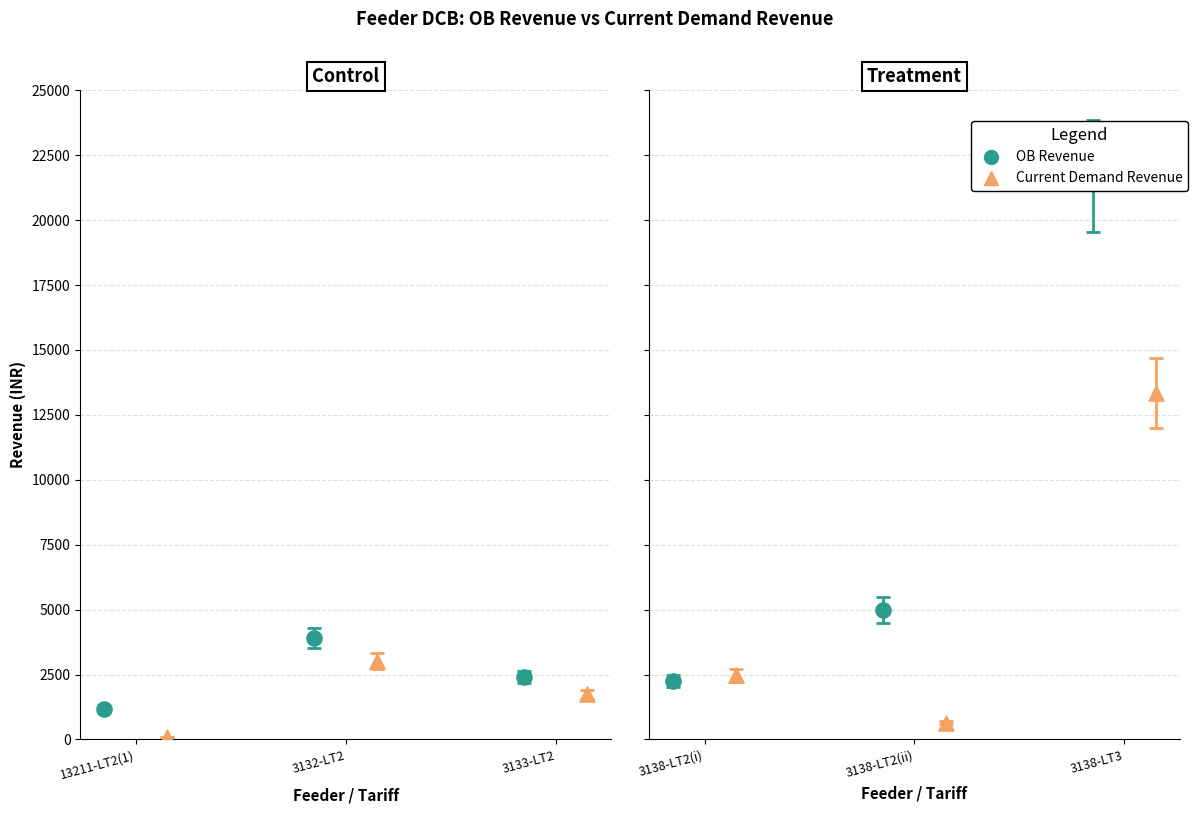

Which series reaches the maximum Y coordinate?

OB Revenue